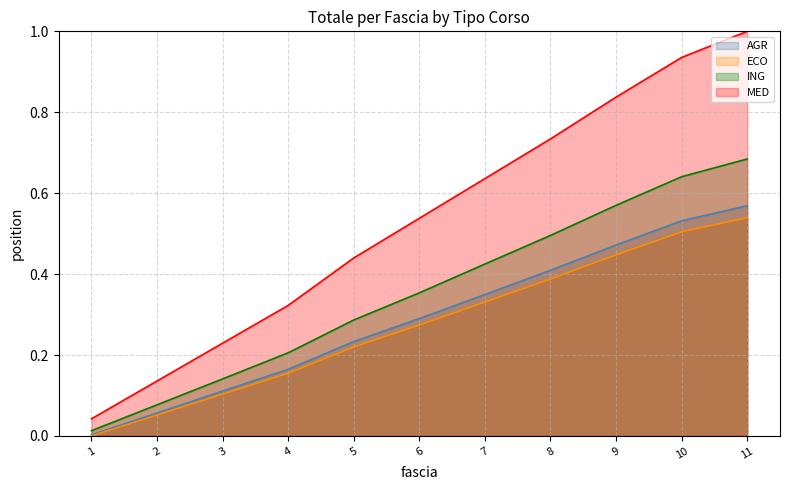

True or false: ING and AGR intersect in this chart.

False